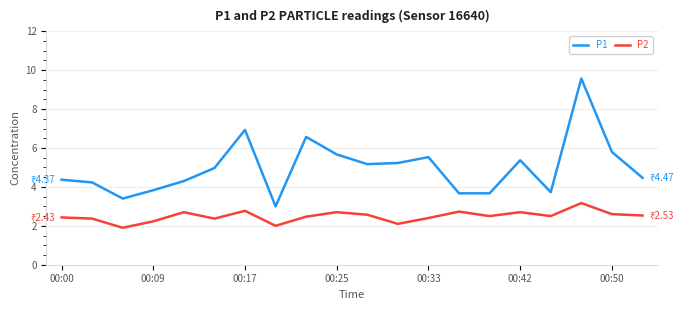

Does the chart display data point markers on the line(s)?

No